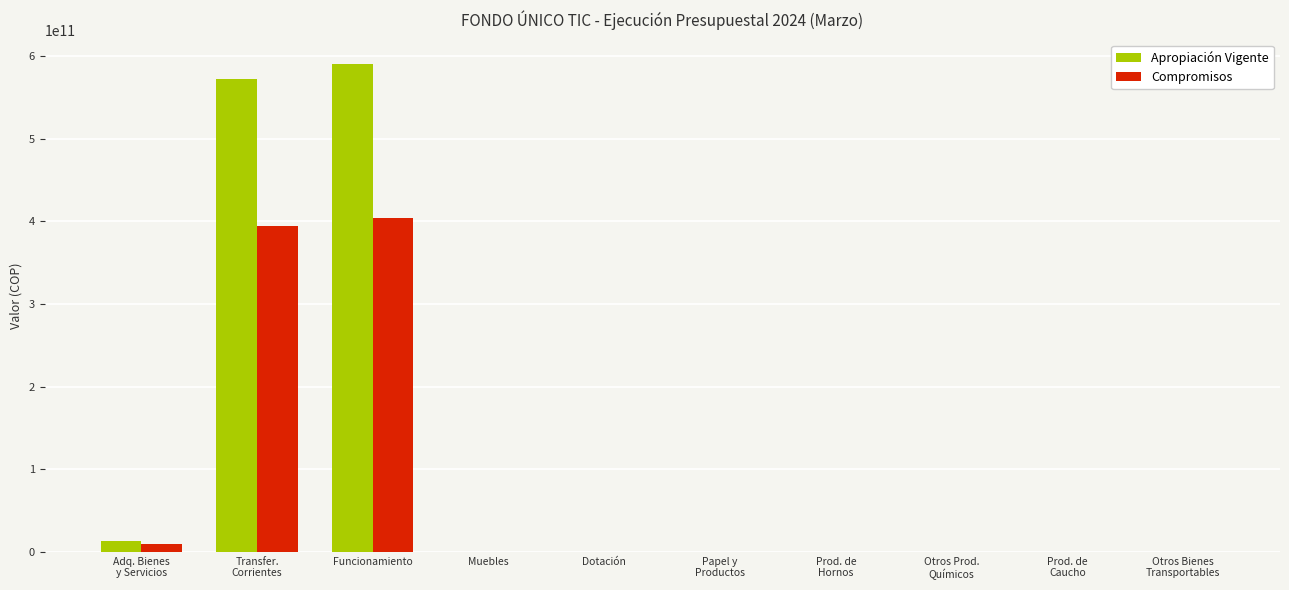

Which series has the largest total across all categories?

Apropiación Vigente